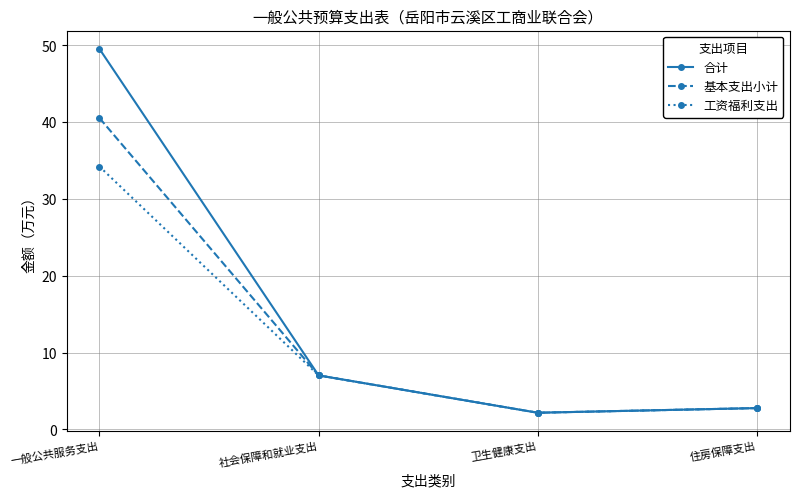

Which category has the highest value across all series?

一般公共服务支出